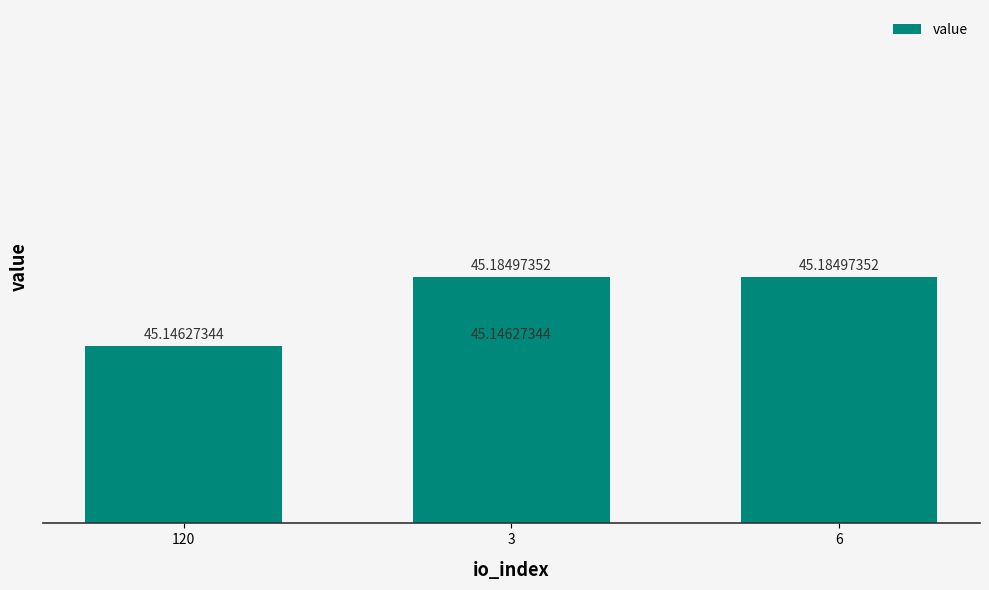

What is the ratio of the value at 3 to the value at 120?

1.0